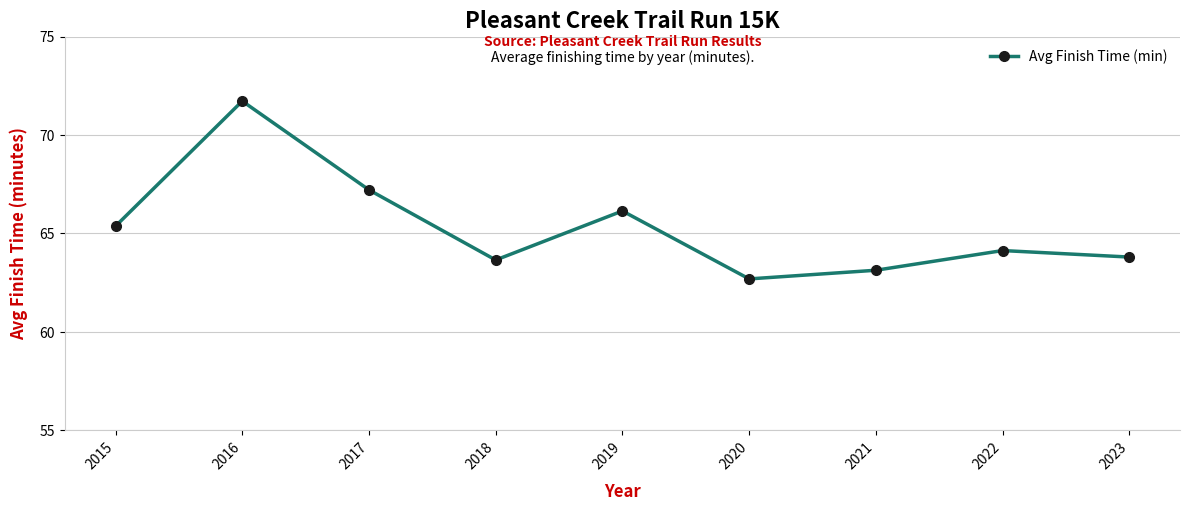

What is the change in value from 2020 to 2023?

+1.1